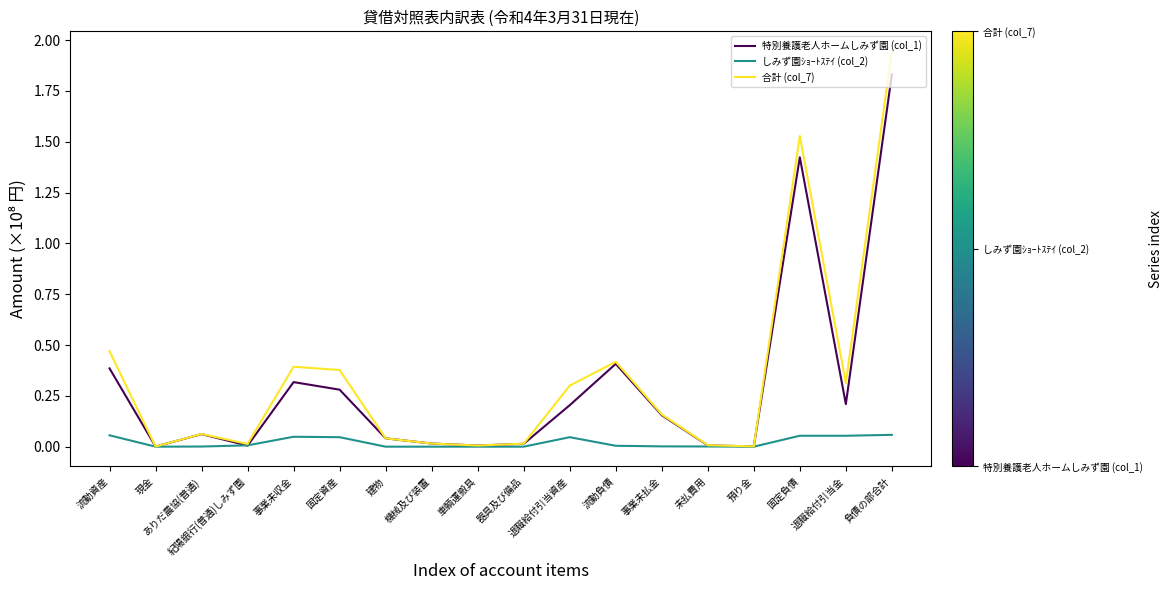

How many categories are shown in the chart?

18